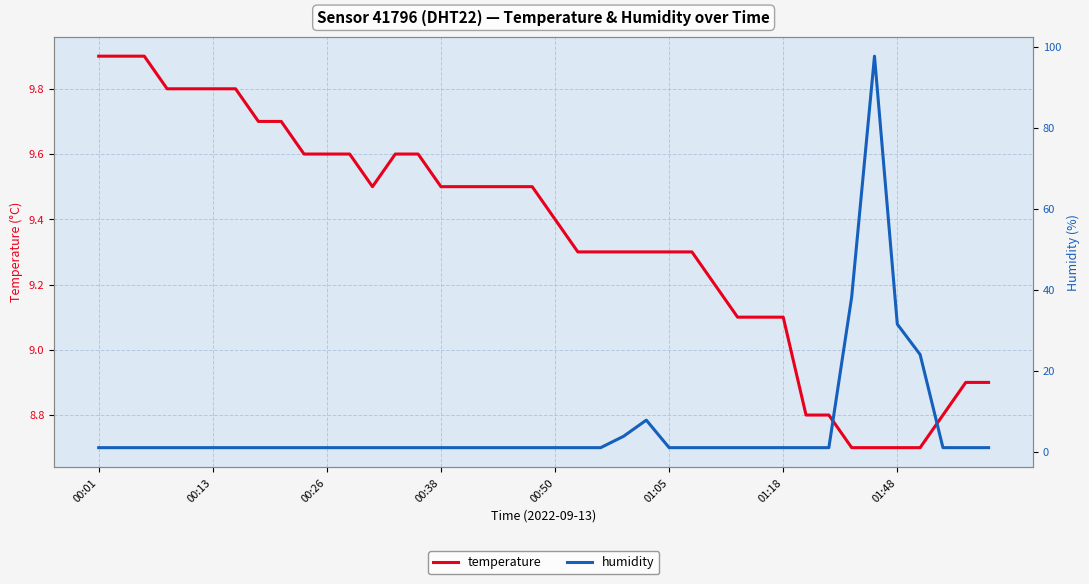

How many lines are shown in the chart?

2